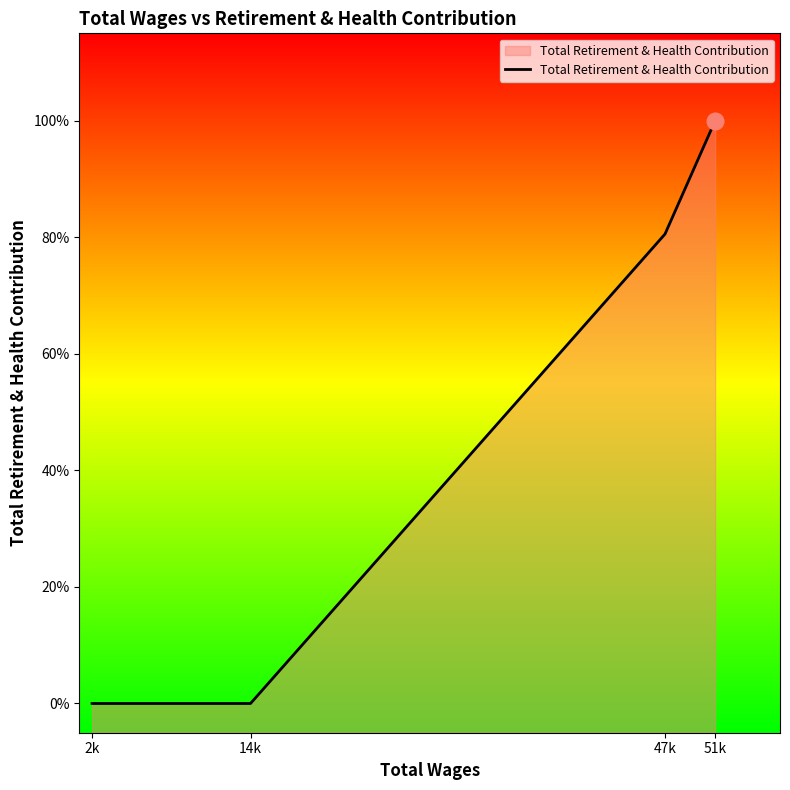

Rank the categories by value from lowest to highest.

2k, 14k, 47k, 51k